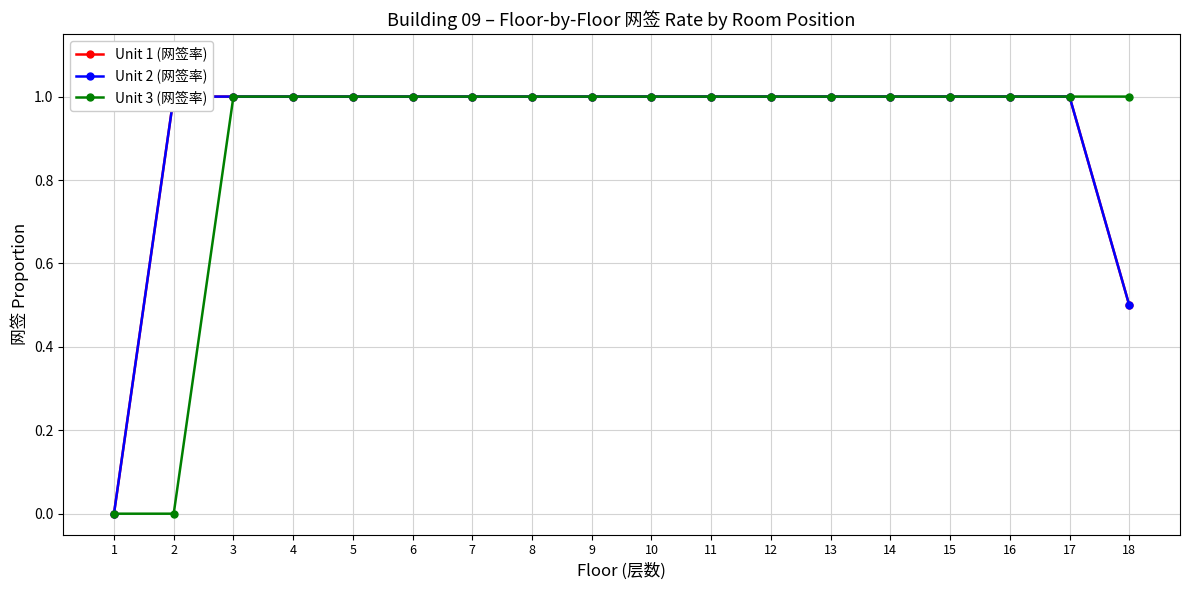

True or false: Unit 1 (网签率) and Unit 3 (网签率) intersect in this chart.

False